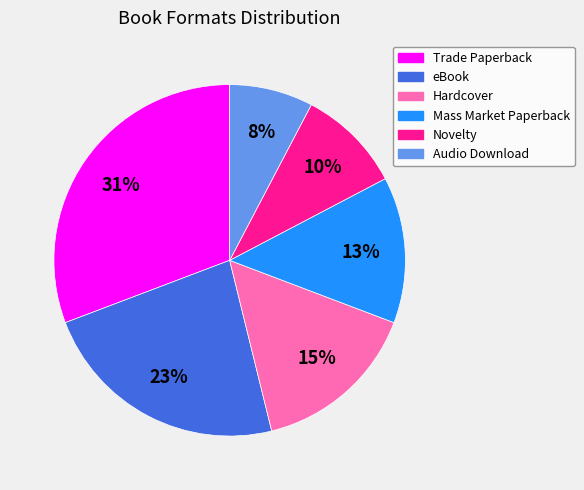

Combined, do eBook and Novelty account for over 50%?

No